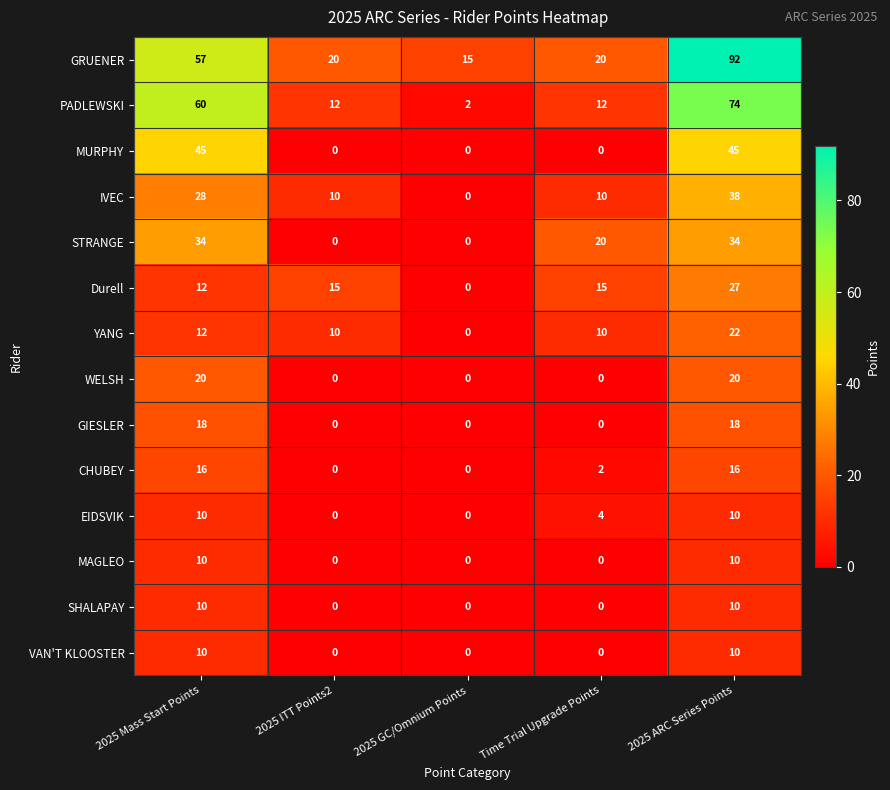

What is the difference between the maximum and minimum values in the SHALAPAY series?

10